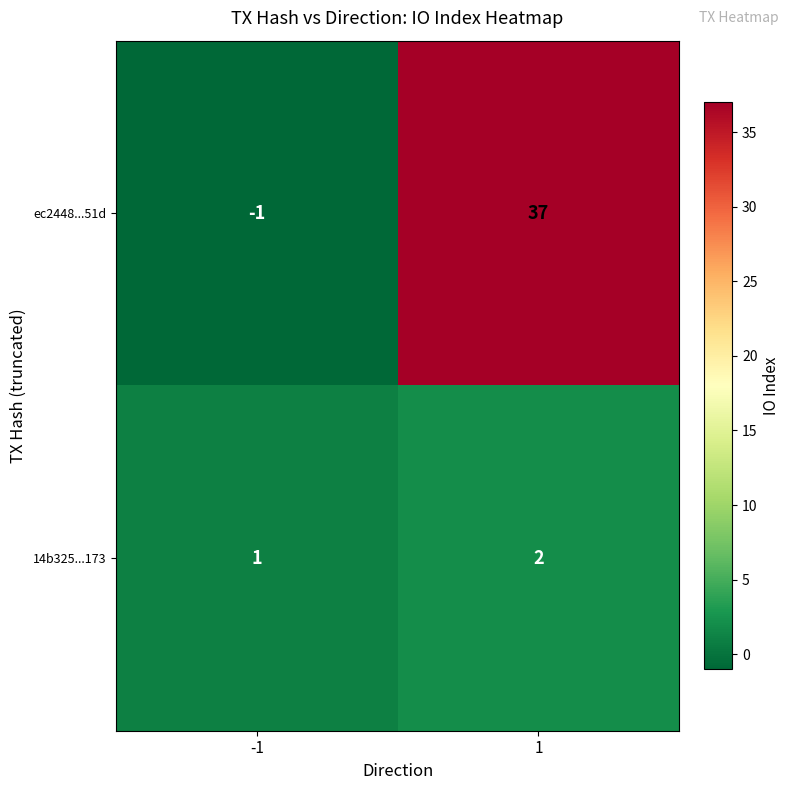

Between -1 and 1, which series saw the biggest shift?

ec2448...51d